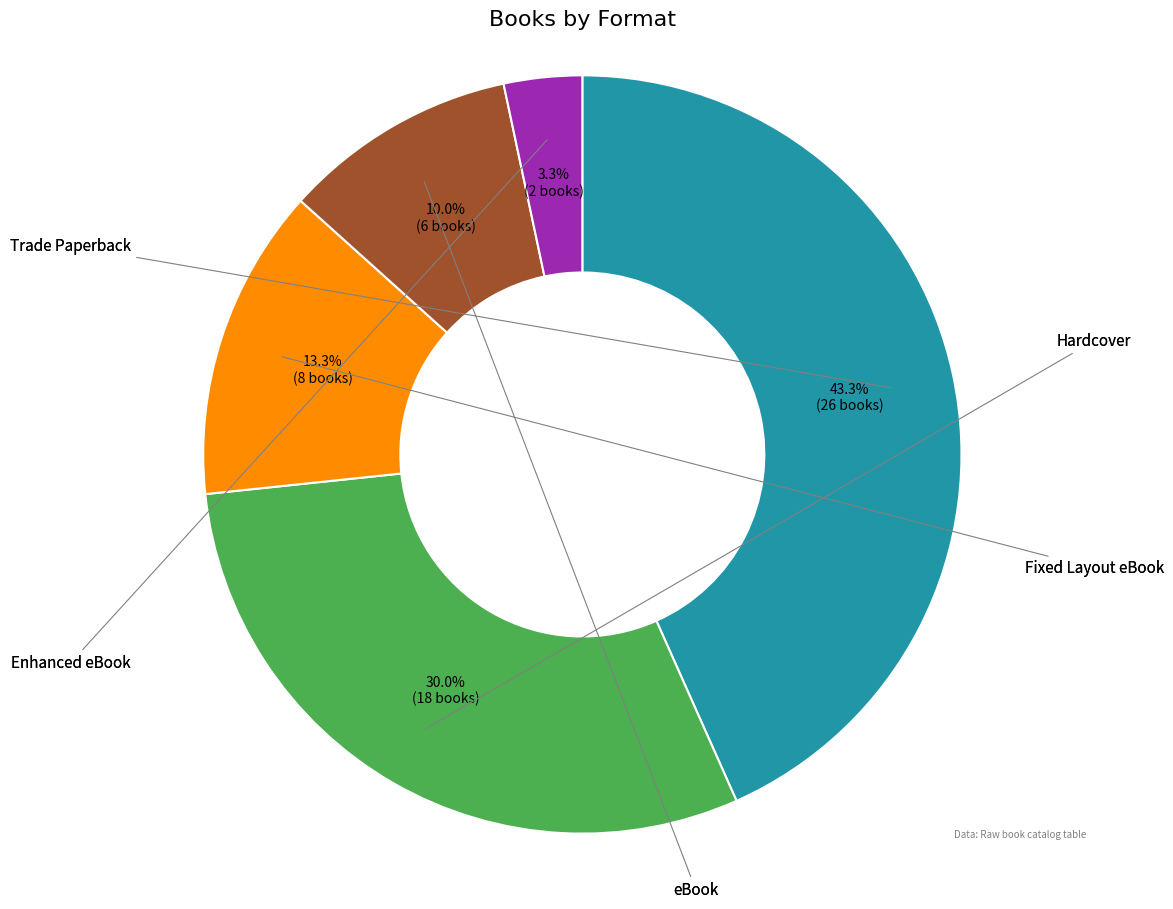

Is there any slice that represents more than half of the pie?

No